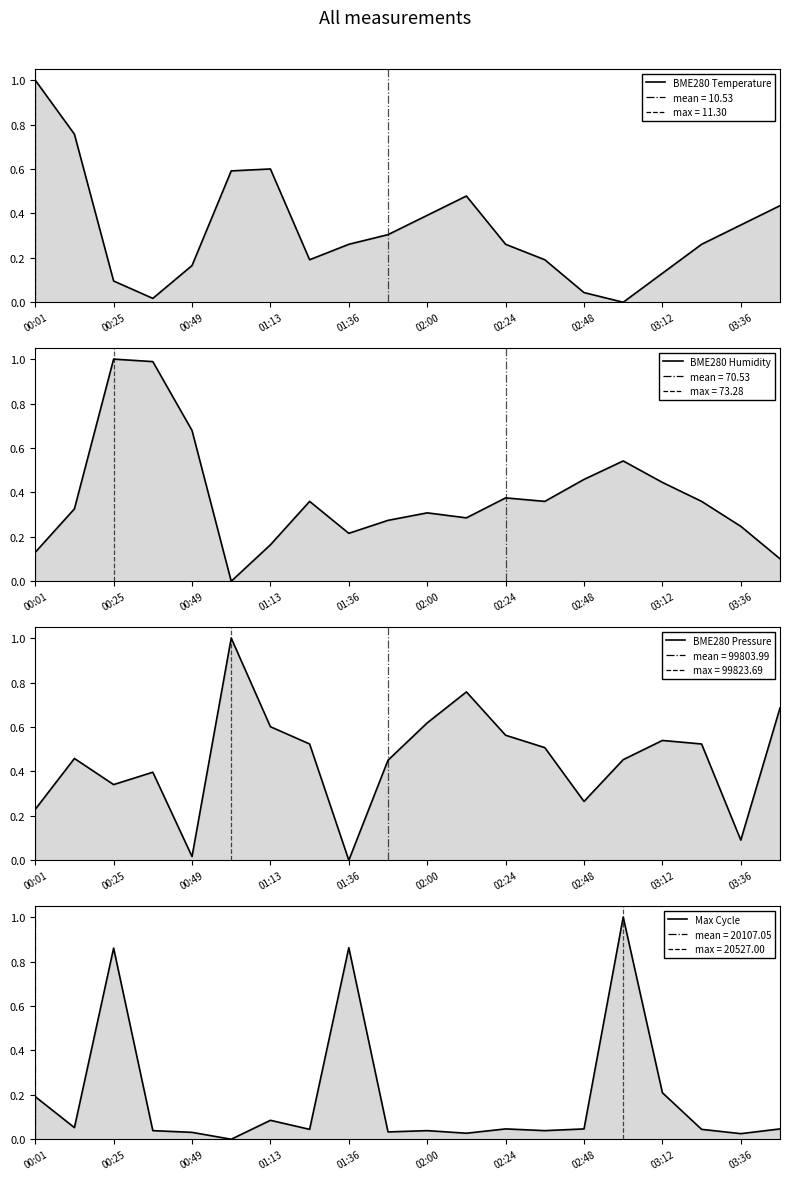

Rank the categories by BME280 Temperature value from lowest to highest.

15, 01:13, 14, 00:49, 16, 01:36, 02:48, 13, 03:12, 12, 17, 03:36, 18, 10, 19, 11, 02:00, 02:24, 00:25, 00:01